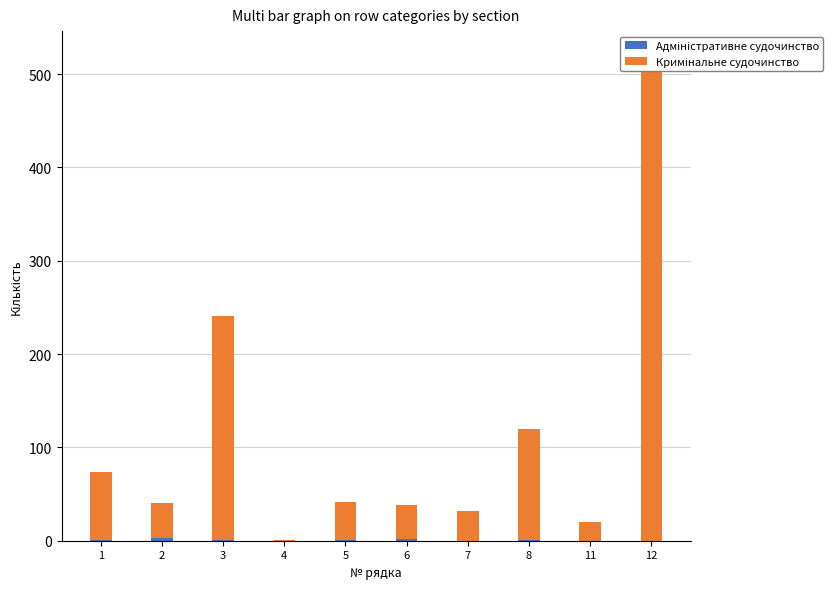

Which has a higher value, 7 or 1?

1